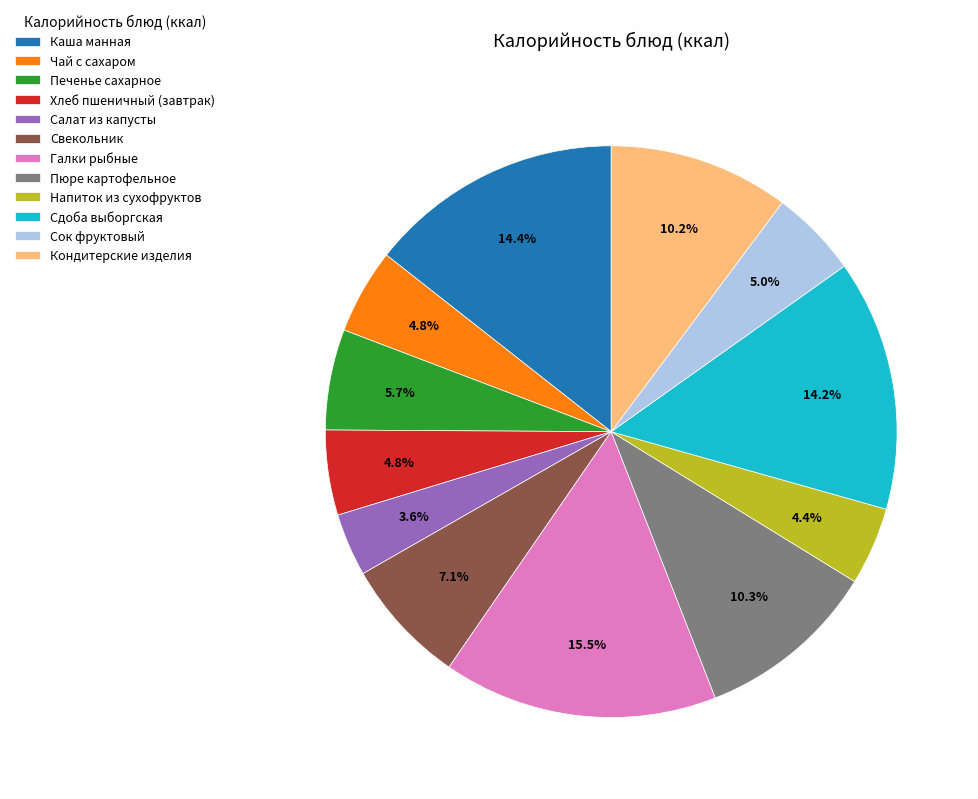

To the nearest percent, what is the combined percentage of Кондитерские изделия and Чай с сахаром?

15%